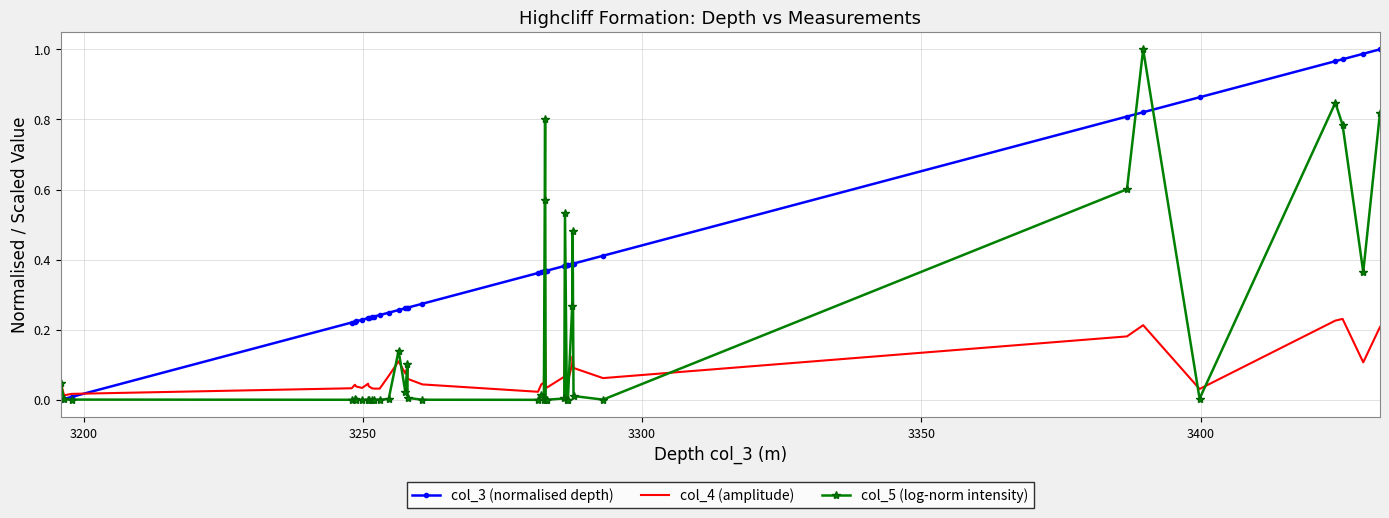

Which series has the largest total across all categories?

col_3 (normalised depth)